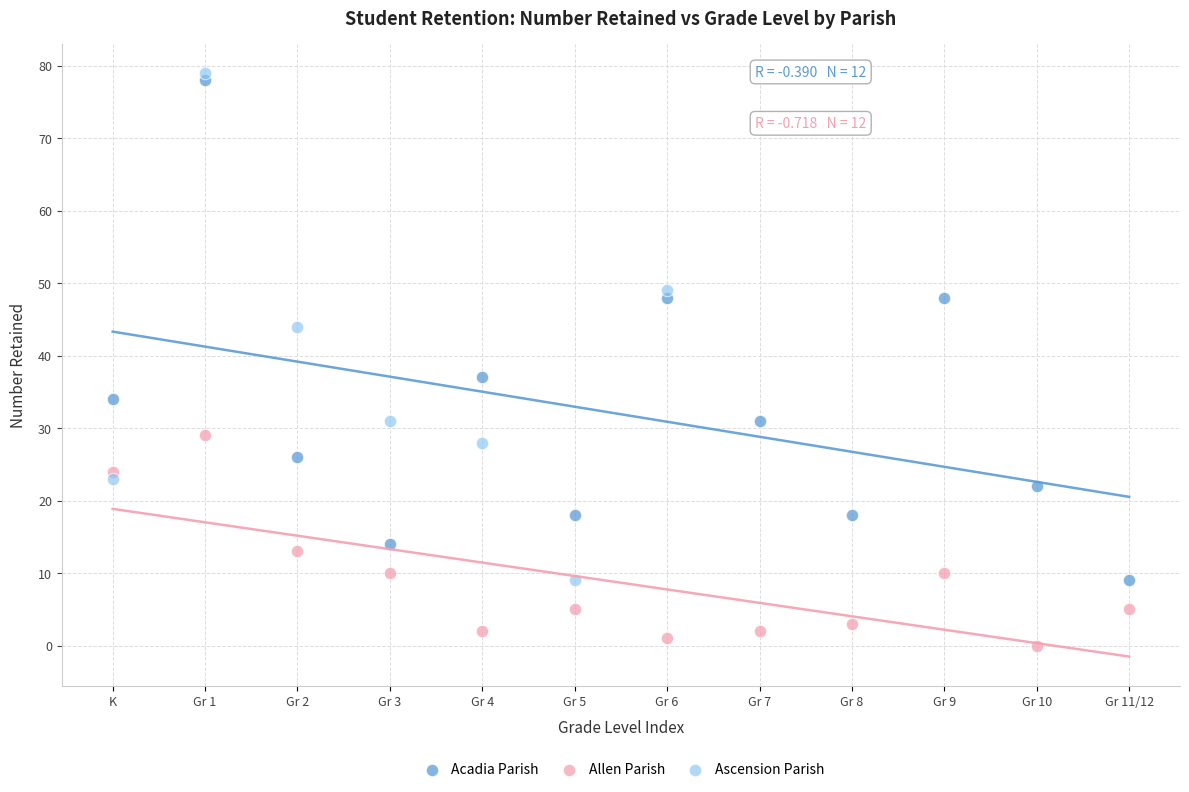

Which series reaches the minimum Y coordinate?

Allen Parish